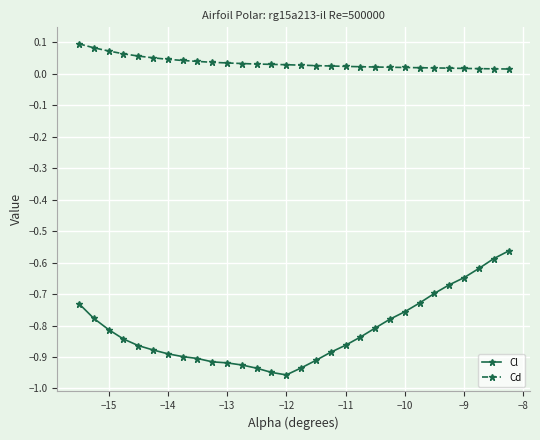

What is the difference between the maximum and minimum values in the Cl series?

0.4